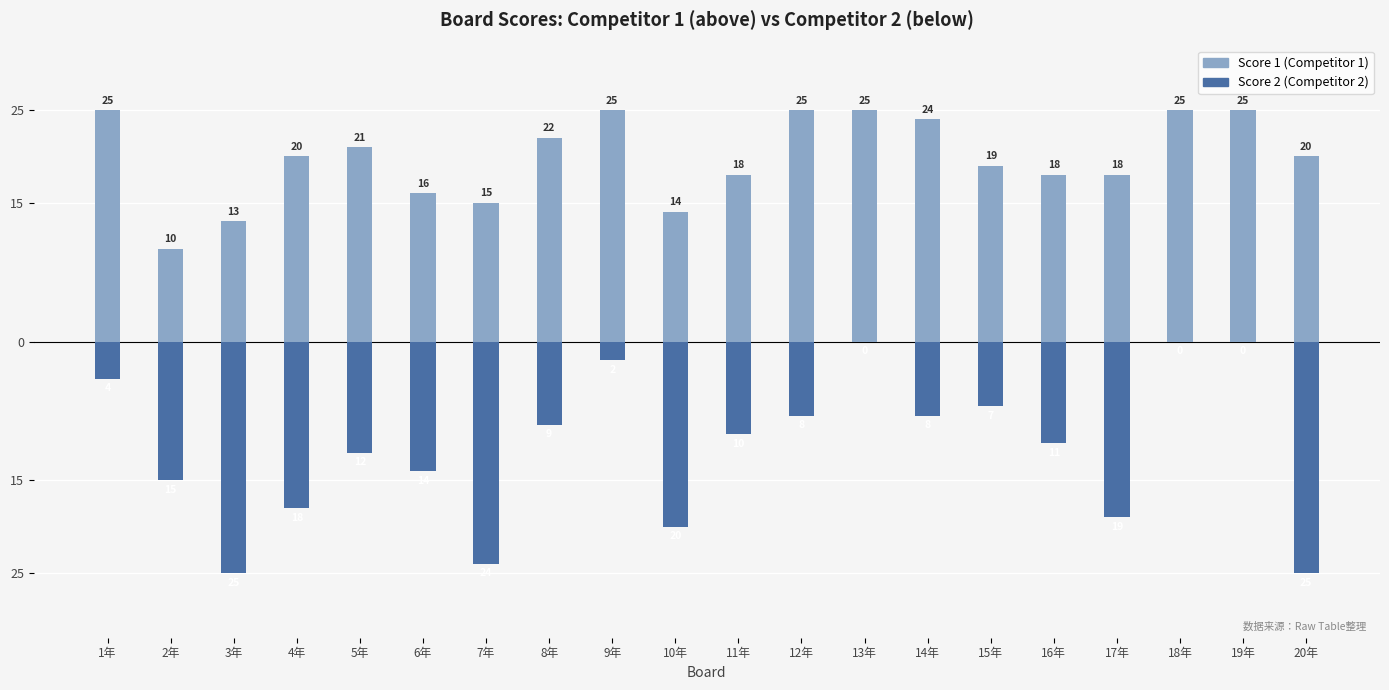

Rank the categories by Score 1 (Competitor 1) value from highest to lowest.

1年, 9年, 12年, 13年, 18年, 19年, 14年, 8年, 5年, 4年, 20年, 15年, 11年, 16年, 17年, 6年, 7年, 10年, 3年, 2年